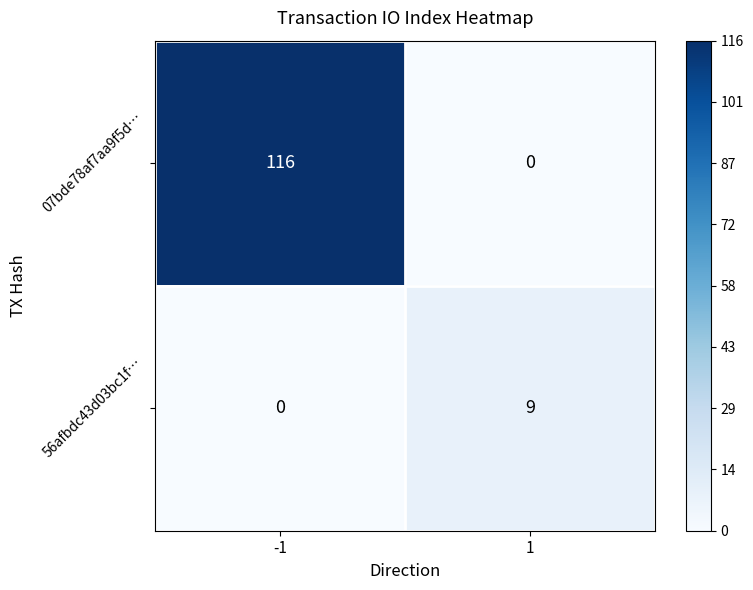

Reading left to right, what are all the values shown in this chart?

07bde78af7aa9f5d…: 116	0
56afbdc43d03bc1f…: 0	9